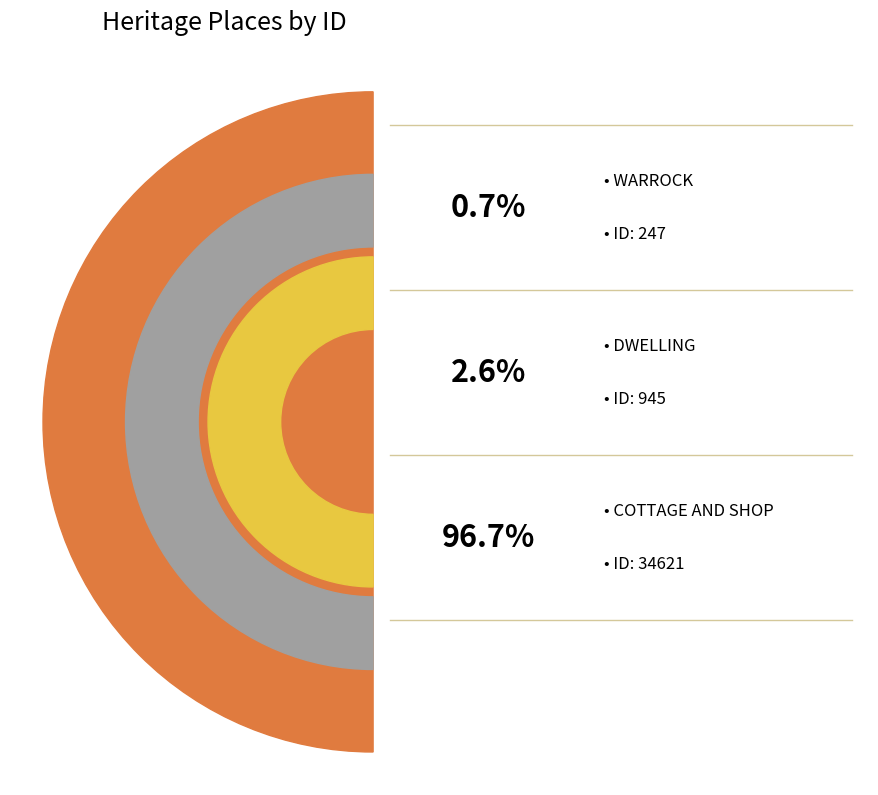

Rank the categories by value from lowest to highest.

WARROCK, DWELLING, COTTAGE AND SHOP